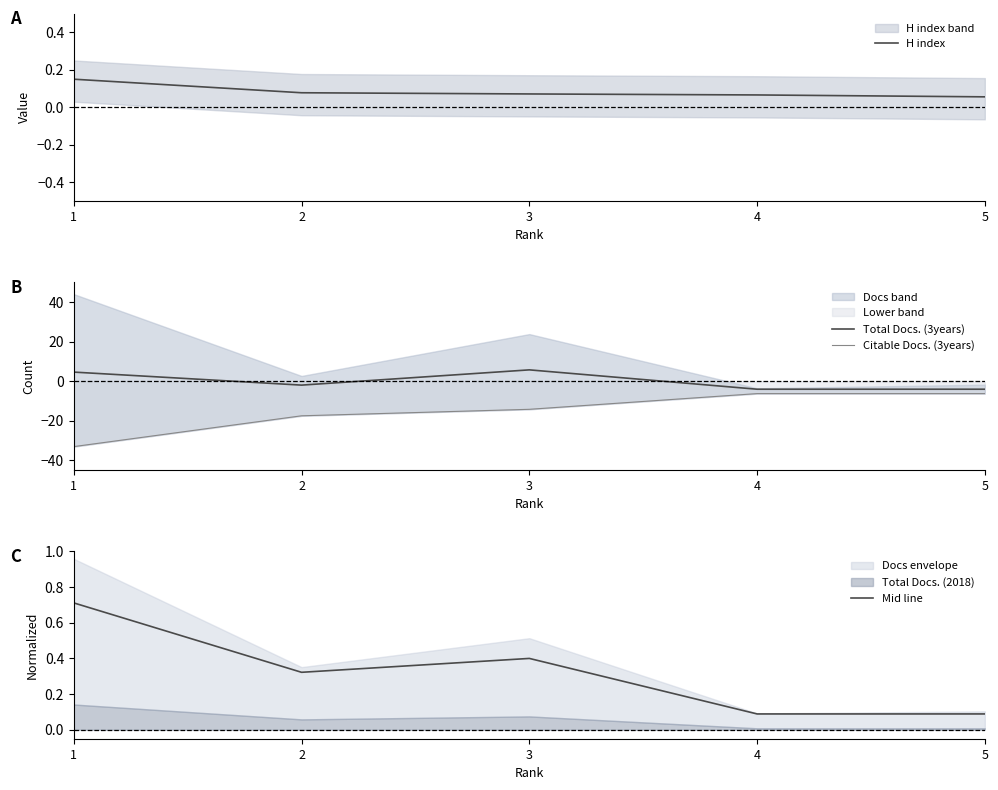

Reading left to right, list all the values displayed in this chart.

H index: 1=0.1	2=0.1	3=0.1	4=0.1	5=0.1
Total Docs. (3years): 1=4.6	2=-2.0	3=5.7	4=-4.1	5=-4.1
Citable Docs. (3years): 1=-33.2	2=-17.6	3=-14.3	4=-6.3	5=-6.3
Mid line: 1=0.7	2=0.3	3=0.4	4=0.1	5=0.1